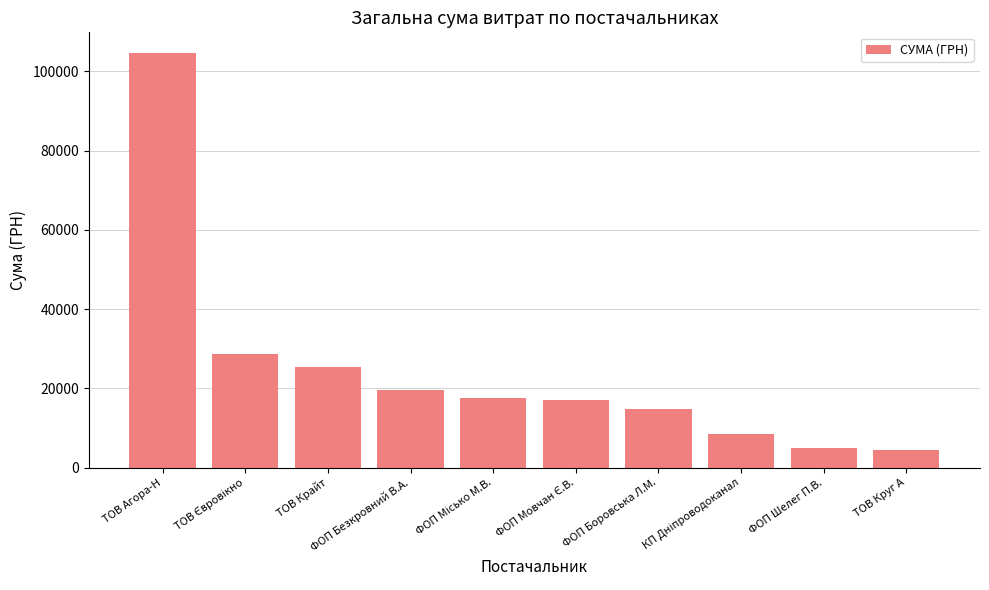

Reading left to right, transcribe all the data shown in this chart.

104606.7	28623.0	25385.6	19616.6	17579.0	17001.0	14688.8	8461.0	4879.0	4331.6